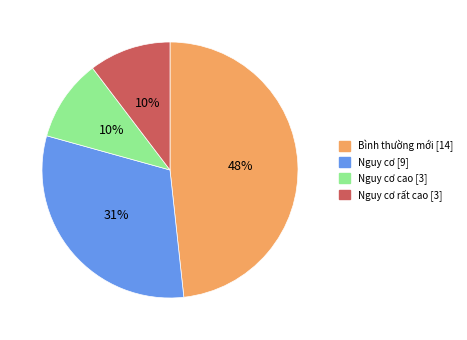

Is there any slice that represents more than half of the pie?

No